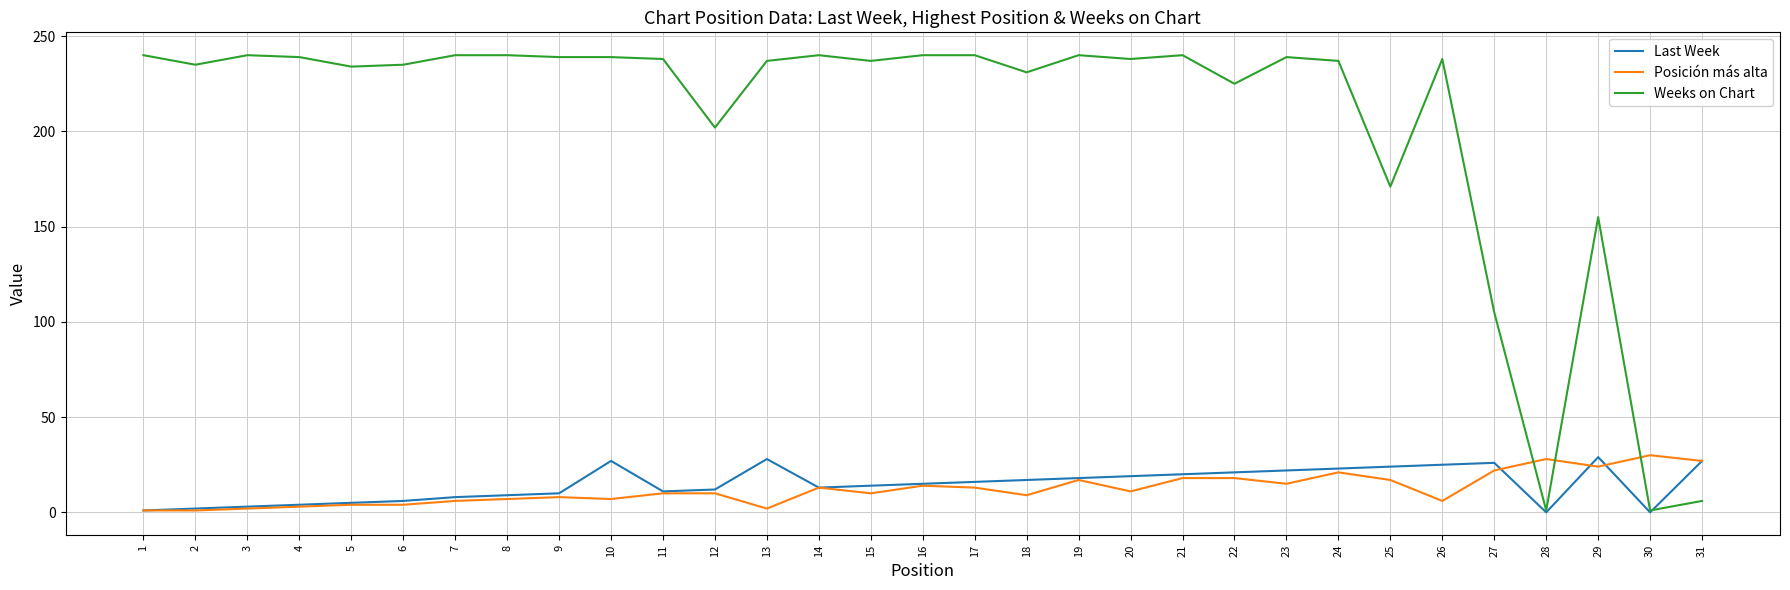

Is it true that Weeks on Chart equals 231 at 18?

True